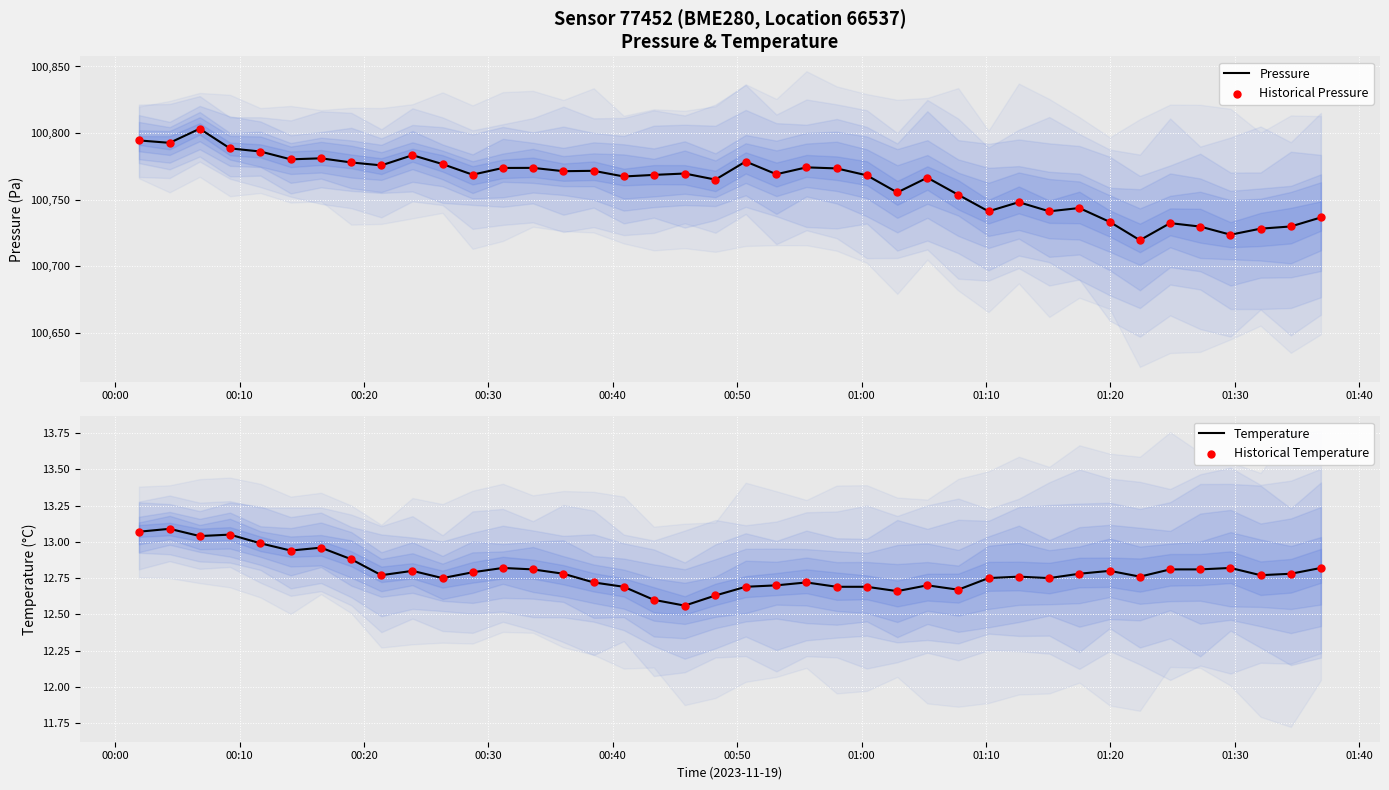

At how many categories does at least one series exceed 86672?

40